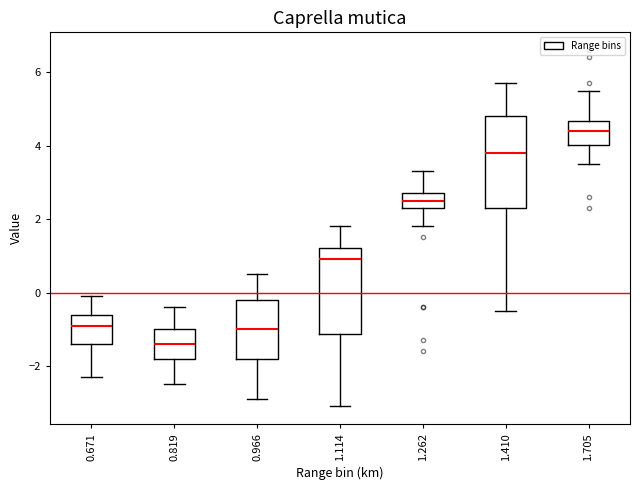

Reading left to right, read every box against the y-axis: the position of its median line, the range the box covers, and the ends of its whiskers. The values are not printed on the chart, so give them approximately, as read against the axis.

0.671: median -0.8, box -1.4 to -0.6, whiskers -2.2 to 0.0
0.819: median -1.4, box -1.8 to -1.0, whiskers -2.4 to -0.4
0.966: median -1.0, box -1.8 to -0.2, whiskers -2.8 to 0.6
1.114: median 1.0, box -1.2 to 1.2, whiskers -3.0 to 1.8
1.262: median 2.6, box 2.4 to 2.8, whiskers 1.8 to 3.4
1.410: median 3.8, box 2.4 to 4.8, whiskers -0.4 to 5.8
1.705: median 4.4, box 4.0 to 4.6, whiskers 3.6 to 5.6